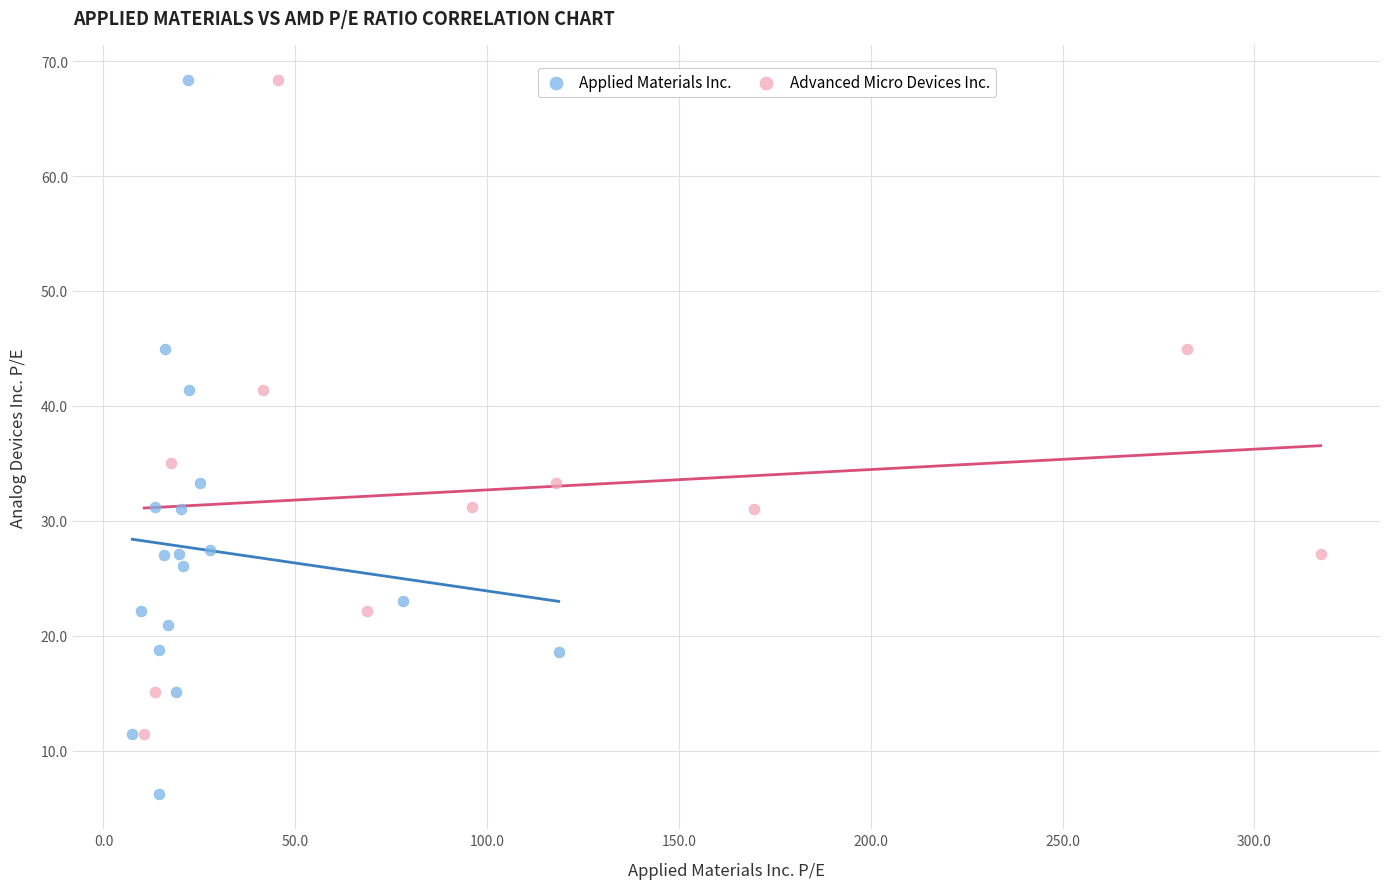

Which series has the largest Y range (max minus min)?

Applied Materials Inc.